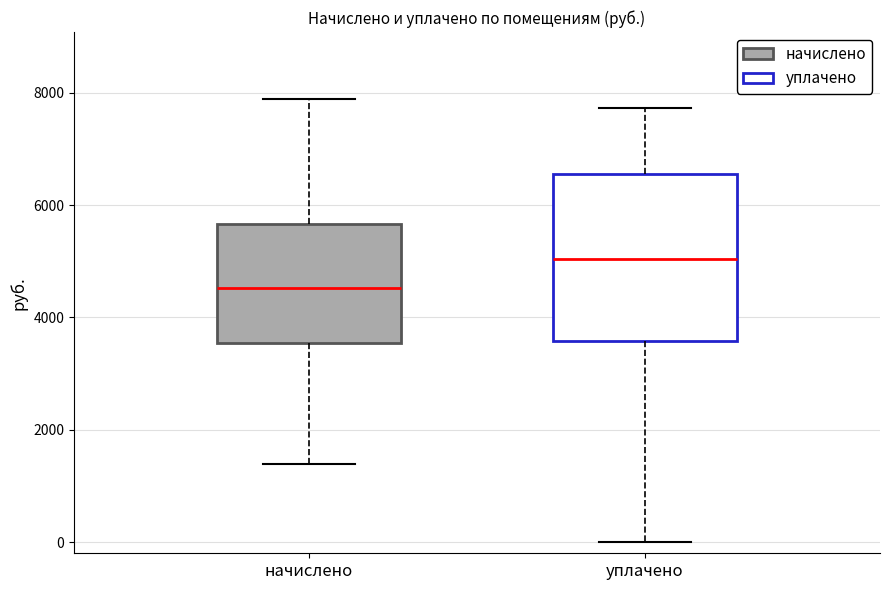

Reading left to right, read every box against the y-axis: the position of its median line, the range the box covers, and the ends of its whiskers. The values are not printed on the chart, so give them approximately, as read against the axis.

начислено: median 4600, box 3600 to 5600, whiskers 1400 to 7800
уплачено: median 5000, box 3600 to 6600, whiskers 0 to 7800